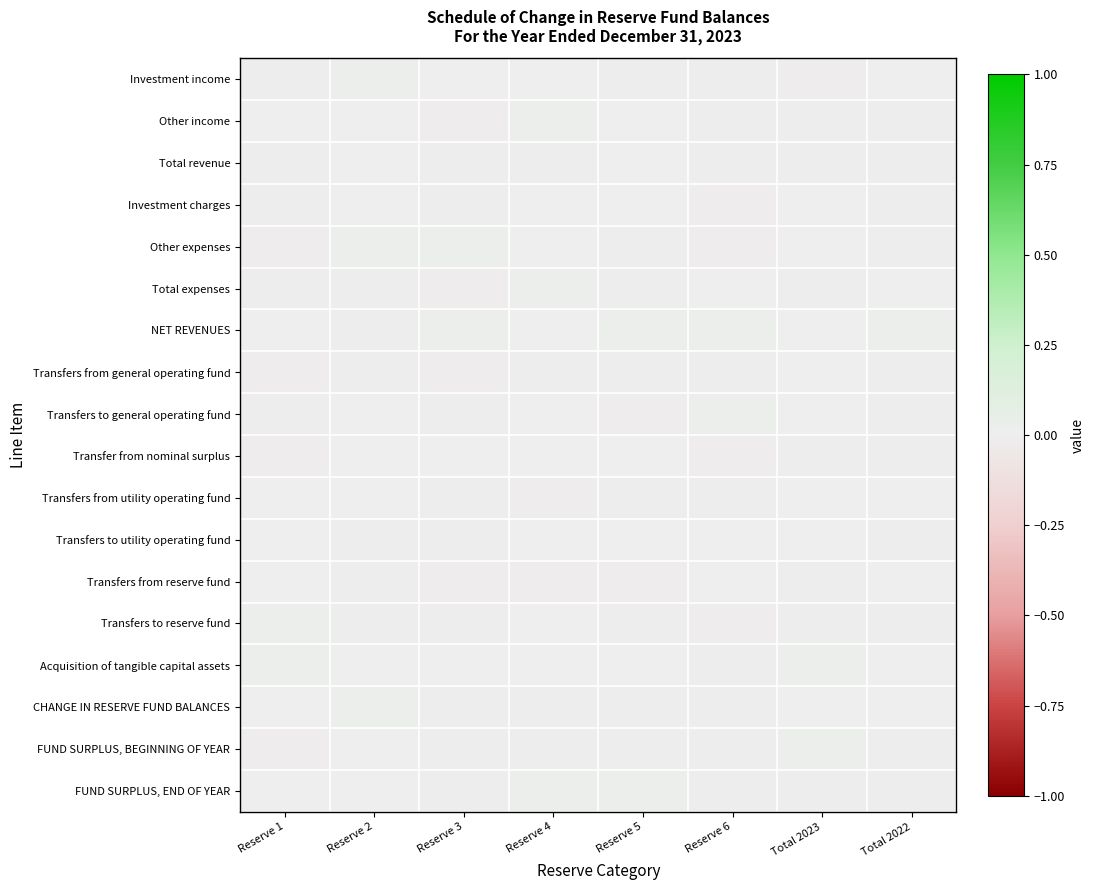

Reading right to left, list all the values displayed in this chart.

Investment income: Total 2022=0.0	Total 2023=-0.0	Reserve 6=-0.0	Reserve 5=-0.0	Reserve 4=0.0	Reserve 3=0.0	Reserve 2=0.0	Reserve 1=-0.0
Other income: Total 2022=-0.0	Total 2023=-0.0	Reserve 6=-0.0	Reserve 5=0.0	Reserve 4=0.0	Reserve 3=-0.0	Reserve 2=0.0	Reserve 1=0.0
Total revenue: Total 2022=-0.0	Total 2023=-0.0	Reserve 6=-0.0	Reserve 5=0.0	Reserve 4=-0.0	Reserve 3=-0.0	Reserve 2=0.0	Reserve 1=-0.0
Investment charges: Total 2022=-0.0	Total 2023=0.0	Reserve 6=-0.0	Reserve 5=0.0	Reserve 4=0.0	Reserve 3=-0.0	Reserve 2=0.0	Reserve 1=-0.0
Other expenses: Total 2022=-0.0	Total 2023=0.0	Reserve 6=-0.0	Reserve 5=-0.0	Reserve 4=0.0	Reserve 3=0.0	Reserve 2=0.0	Reserve 1=-0.0
Total expenses: Total 2022=0.0	Total 2023=-0.0	Reserve 6=0.0	Reserve 5=-0.0	Reserve 4=0.0	Reserve 3=-0.0	Reserve 2=-0.0	Reserve 1=-0.0
NET REVENUES: Total 2022=0.0	Total 2023=0.0	Reserve 6=0.0	Reserve 5=0.0	Reserve 4=0.0	Reserve 3=0.0	Reserve 2=-0.0	Reserve 1=0.0
Transfers from general operating fund: Total 2022=-0.0	Total 2023=0.0	Reserve 6=-0.0	Reserve 5=-0.0	Reserve 4=-0.0	Reserve 3=-0.0	Reserve 2=-0.0	Reserve 1=-0.0
Transfers to general operating fund: Total 2022=-0.0	Total 2023=0.0	Reserve 6=0.0	Reserve 5=-0.0	Reserve 4=0.0	Reserve 3=-0.0	Reserve 2=0.0	Reserve 1=-0.0
Transfer from nominal surplus: Total 2022=-0.0	Total 2023=-0.0	Reserve 6=-0.0	Reserve 5=0.0	Reserve 4=0.0	Reserve 3=0.0	Reserve 2=0.0	Reserve 1=-0.0
Transfers from utility operating fund: Total 2022=0.0	Total 2023=0.0	Reserve 6=-0.0	Reserve 5=-0.0	Reserve 4=-0.0	Reserve 3=-0.0	Reserve 2=0.0	Reserve 1=0.0
Transfers to utility operating fund: Total 2022=-0.0	Total 2023=0.0	Reserve 6=0.0	Reserve 5=0.0	Reserve 4=0.0	Reserve 3=-0.0	Reserve 2=-0.0	Reserve 1=0.0
Transfers from reserve fund: Total 2022=0.0	Total 2023=-0.0	Reserve 6=0.0	Reserve 5=-0.0	Reserve 4=-0.0	Reserve 3=-0.0	Reserve 2=-0.0	Reserve 1=0.0
Transfers to reserve fund: Total 2022=-0.0	Total 2023=-0.0	Reserve 6=-0.0	Reserve 5=-0.0	Reserve 4=0.0	Reserve 3=-0.0	Reserve 2=-0.0	Reserve 1=0.0
Acquisition of tangible capital assets: Total 2022=0.0	Total 2023=0.0	Reserve 6=-0.0	Reserve 5=0.0	Reserve 4=0.0	Reserve 3=0.0	Reserve 2=0.0	Reserve 1=0.0
CHANGE IN RESERVE FUND BALANCES: Total 2022=0.0	Total 2023=0.0	Reserve 6=-0.0	Reserve 5=-0.0	Reserve 4=-0.0	Reserve 3=-0.0	Reserve 2=0.0	Reserve 1=0.0
FUND SURPLUS, BEGINNING OF YEAR: Total 2022=-0.0	Total 2023=0.0	Reserve 6=-0.0	Reserve 5=-0.0	Reserve 4=-0.0	Reserve 3=-0.0	Reserve 2=0.0	Reserve 1=-0.0
FUND SURPLUS, END OF YEAR: Total 2022=-0.0	Total 2023=-0.0	Reserve 6=-0.0	Reserve 5=0.0	Reserve 4=0.0	Reserve 3=-0.0	Reserve 2=0.0	Reserve 1=0.0